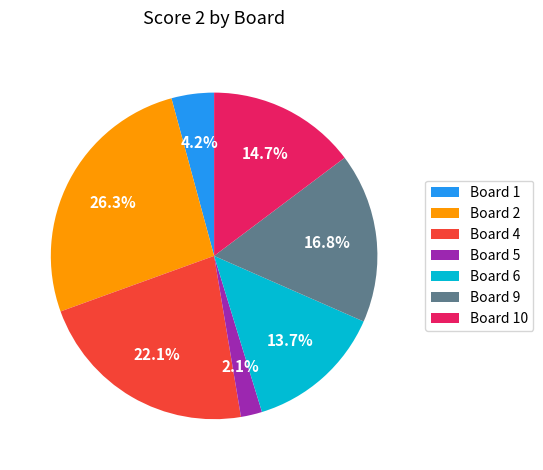

Count the number of slices in the pie.

7